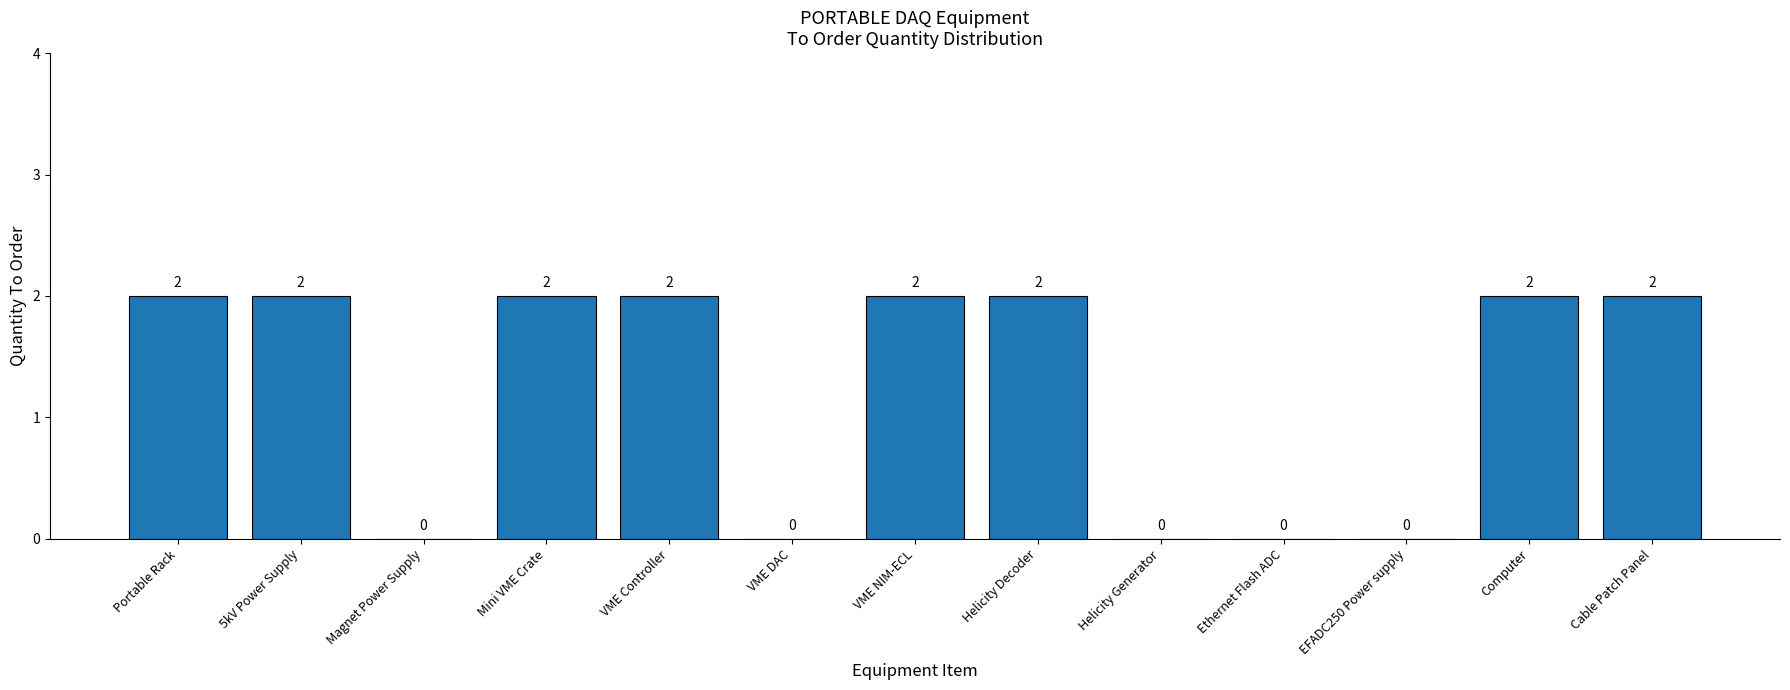

True or false: the data shows 1 at Mini VME Crate.

False